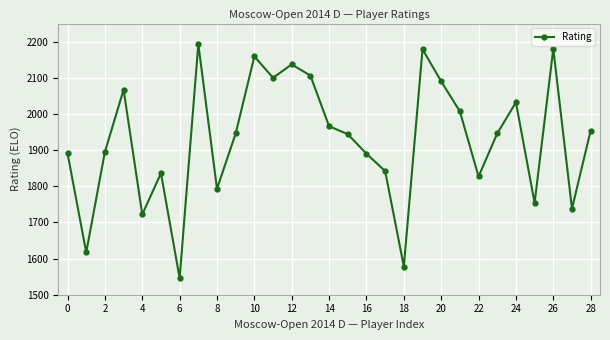

What is the greatest value displayed?

2193